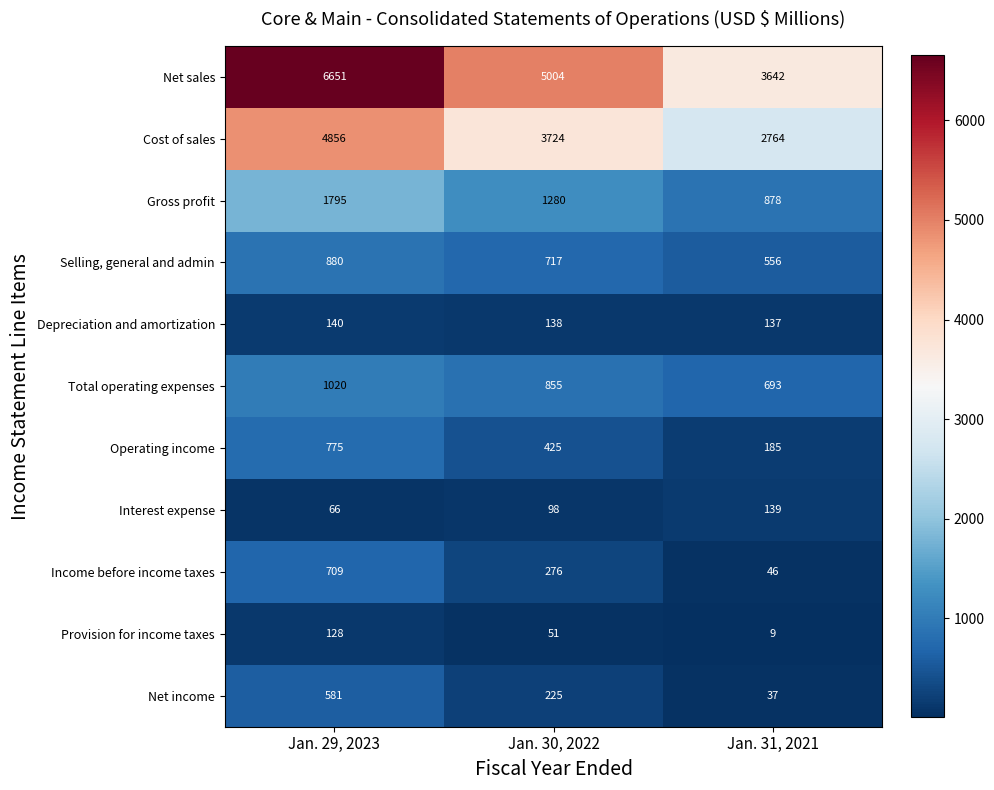

What is the maximum value shown in the chart?

6651